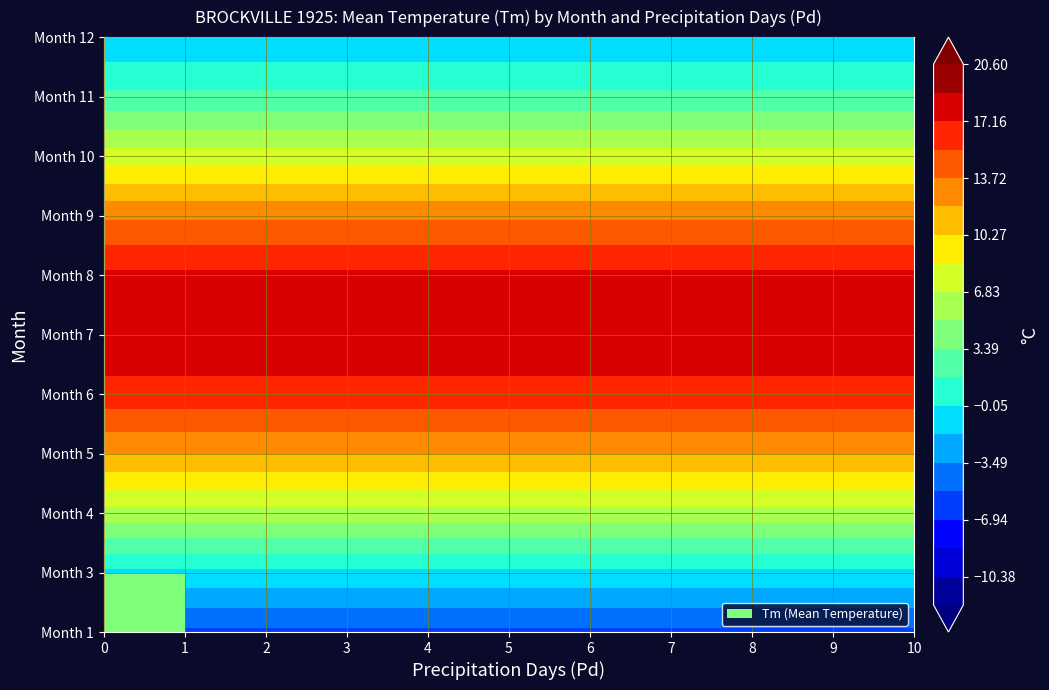

What is the sum of the 9 values at Pd and Tm?

24.4